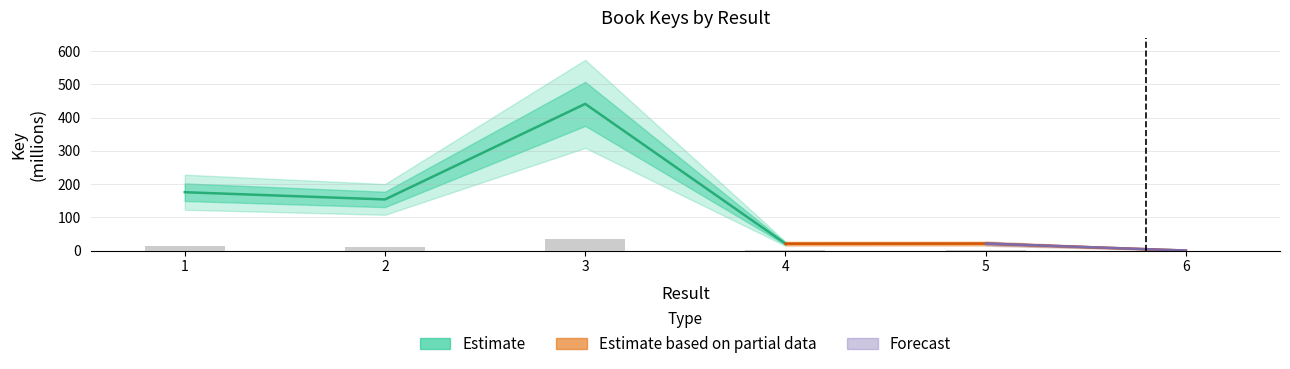

Approximately how many times larger is the value at 2 compared to 4?

7.3